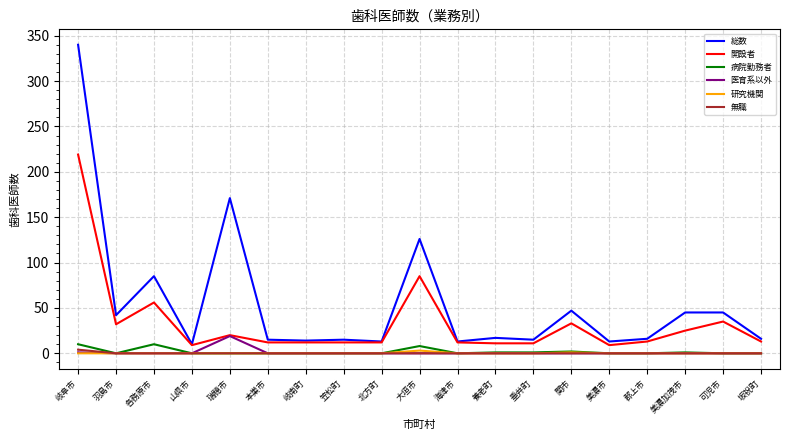

At which category does the chart reach its peak across all series?

岐阜市